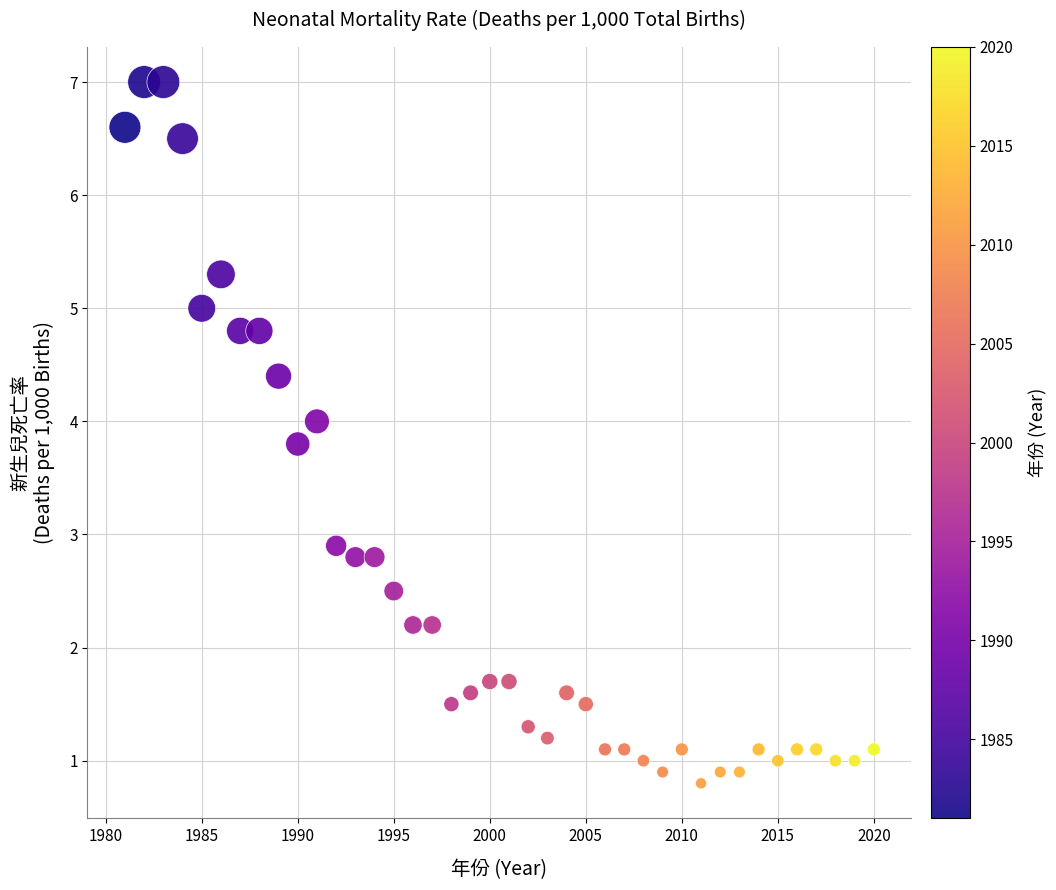

What Y value in the scatter plot is closest to 3?

2.9